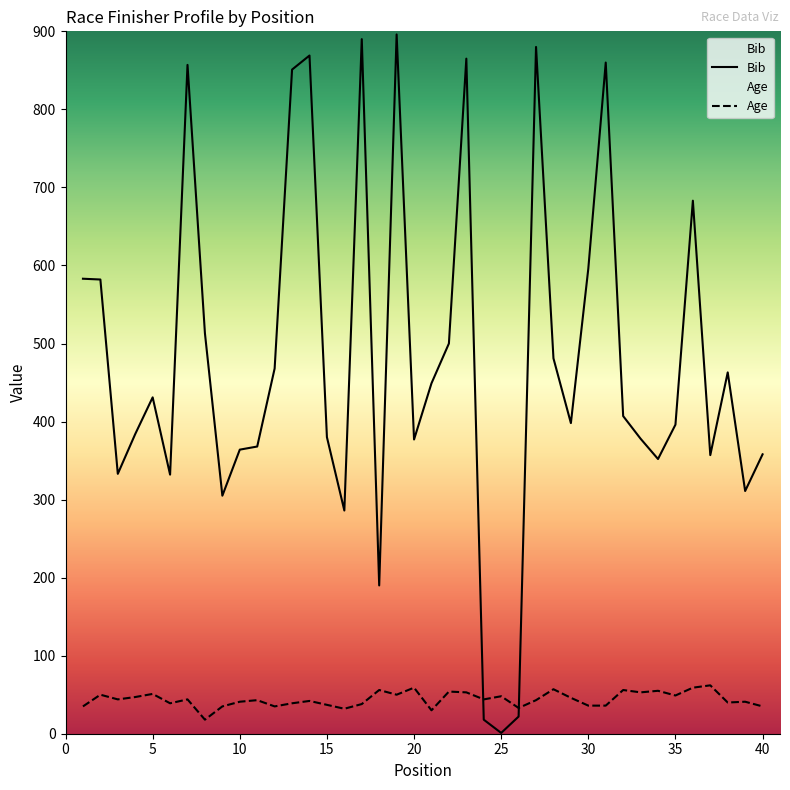

Rank the series by their maximum value, from highest to lowest.

Bib, Age